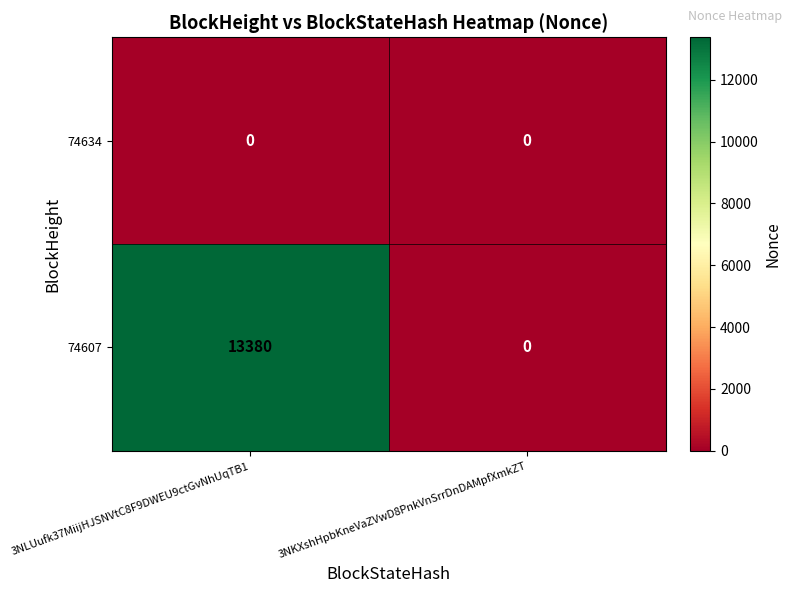

Reading left to right, list all the values displayed in this chart.

74634: 0	0
74607: 13380	0